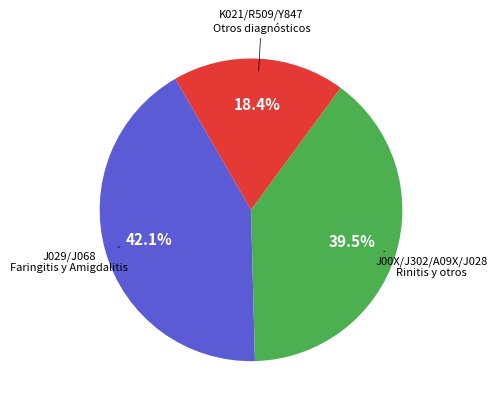

Does any single category account for the majority?

No